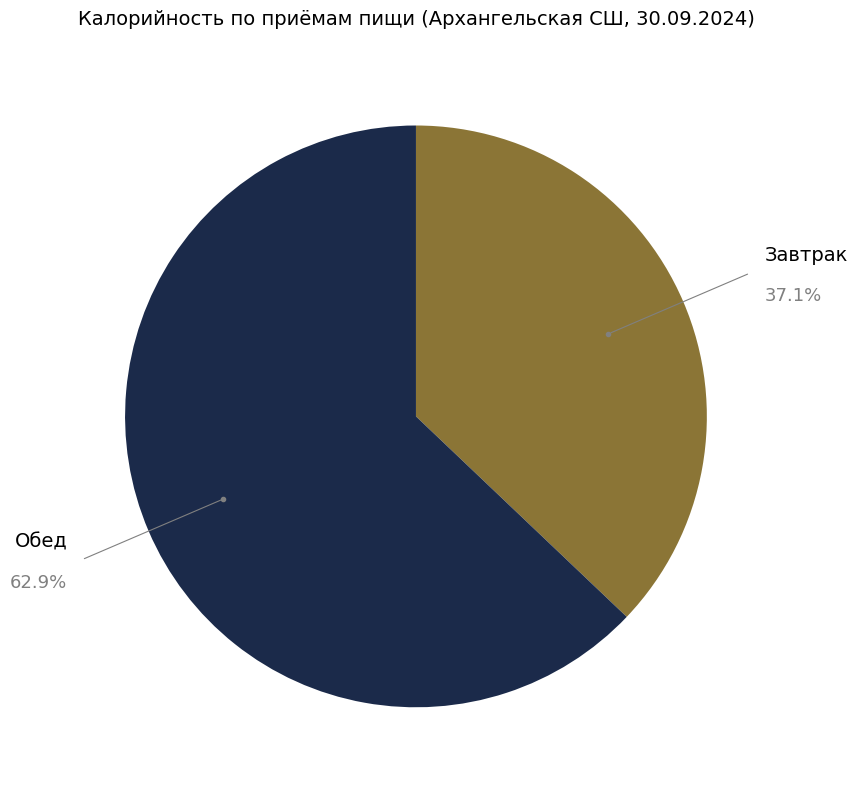

To the nearest percent, what is the difference between the largest and smallest slice percentages?

26%